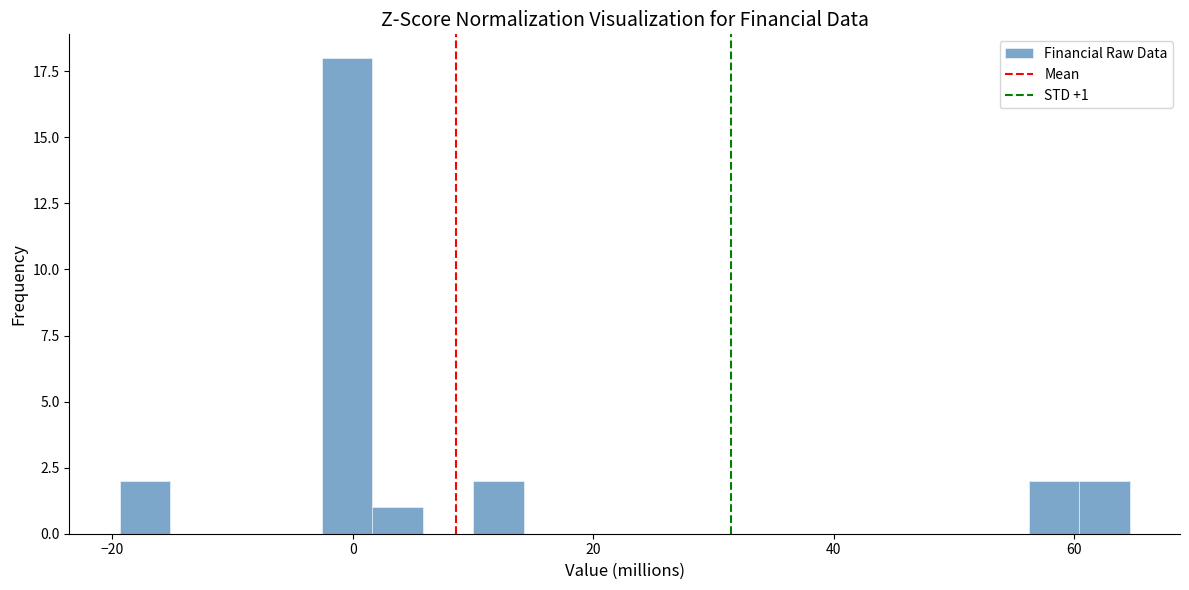

Read against the x-axis, roughly where is the centre of the tallest bar?

0